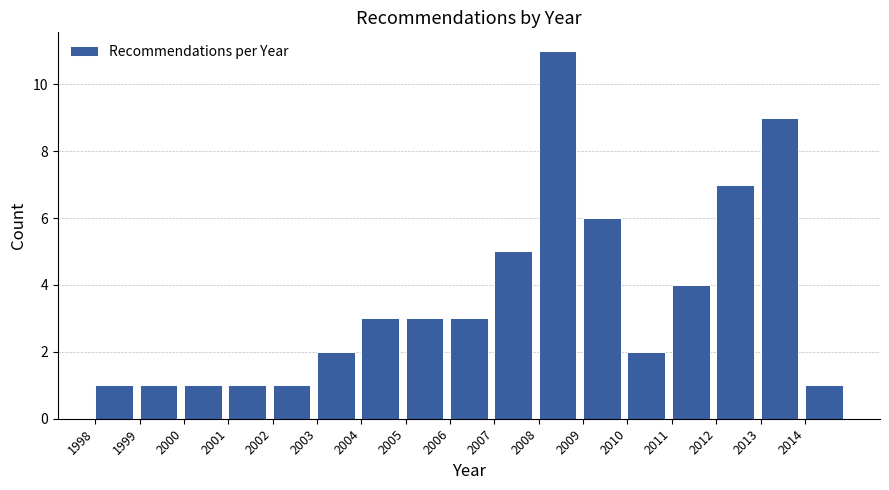

Reading left to right, list every bar in this chart as the range it spans on the x-axis followed by its height. The values are not printed on the chart, so give them approximately, as read against the axis.

1998 to 1999: 1
1999 to 2000: 1
2000 to 2001: 1
2001 to 2002: 1
2002 to 2003: 1
2003 to 2004: 2
2004 to 2005: 3
2005 to 2006: 3
2006 to 2007: 3
2007 to 2008: 5
2008 to 2009: 11
2009 to 2010: 6
2010 to 2011: 2
2011 to 2012: 4
2012 to 2013: 7
2013 to 2014: 9
2014 to 2015: 1